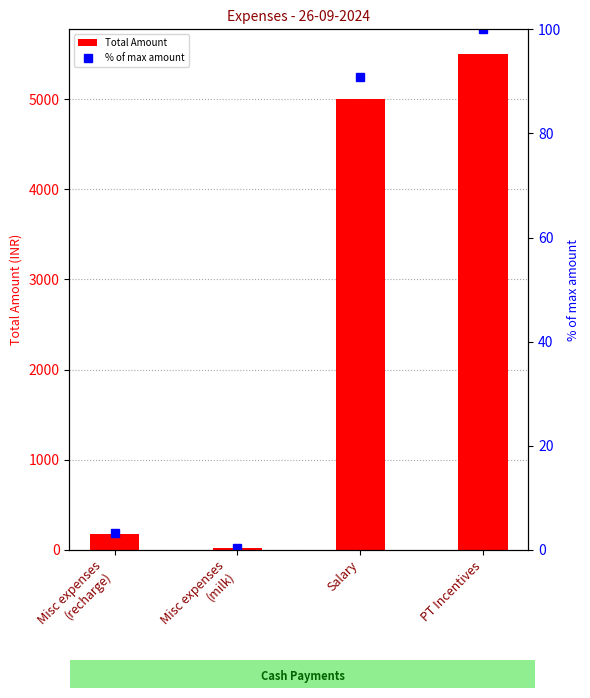

At which label does Total Amount first exceed 5000?

PT Incentives